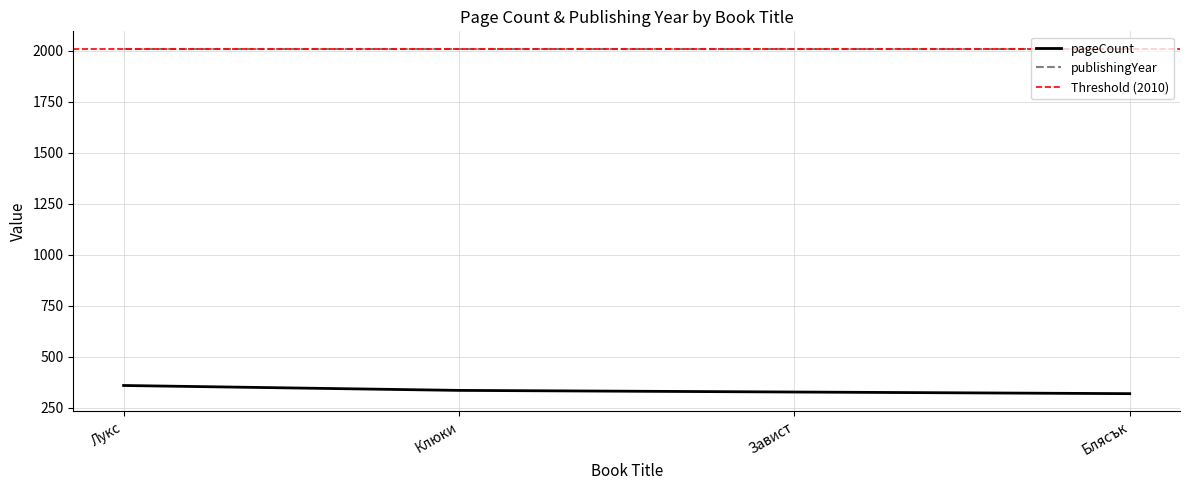

What is the minimum value shown in the chart?

320